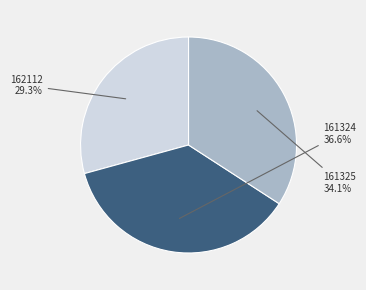

Combined, what portion of the pie is 161325 and 162112?

63.4%